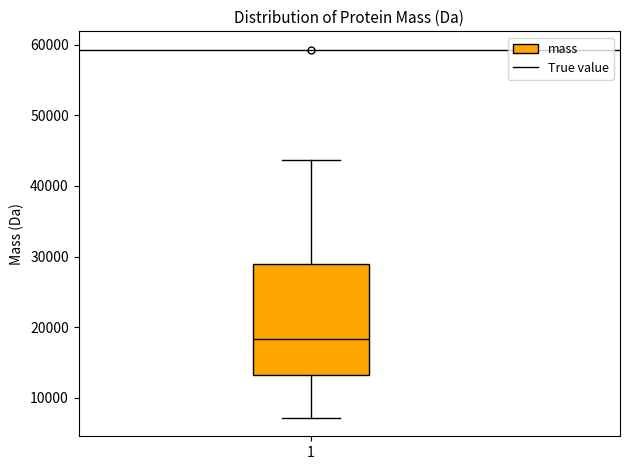

Read this box plot against the y-axis: the position of the median line, the range covered by the box, and the ends of both whiskers. The values are not printed on the chart, so give them approximately, as read against the axis.

median 18000, box 13000 to 29000, whiskers 7000 to 44000